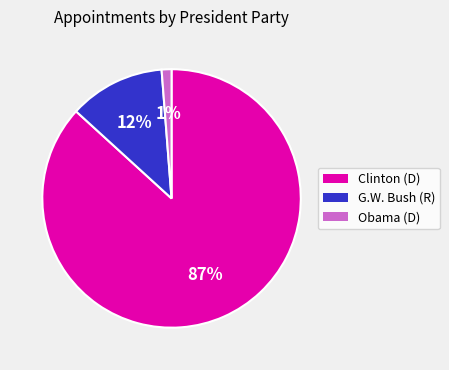

Is there a majority slice in this chart?

Yes